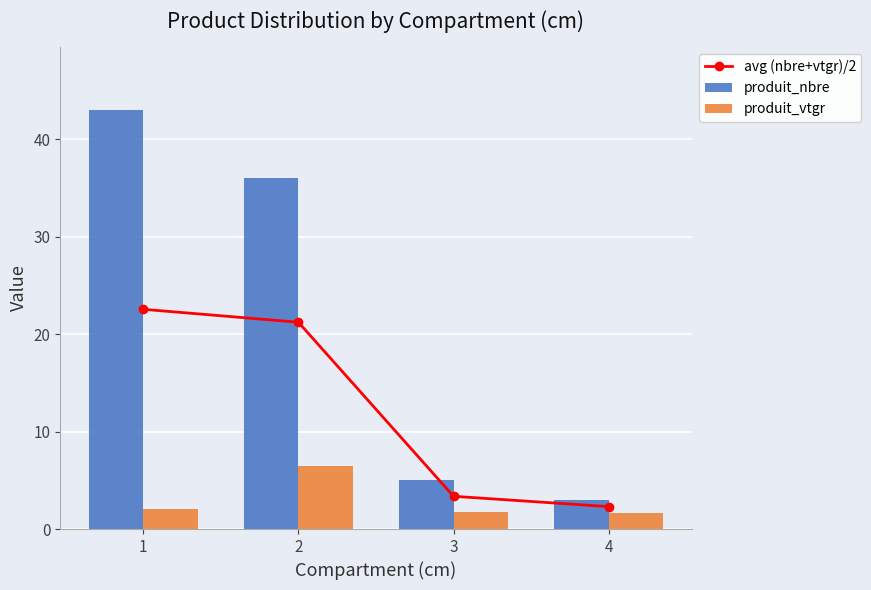

Is the value of produit_nbre at 3 greater than the value of avg (nbre+vtgr)/2 at 3?

Yes